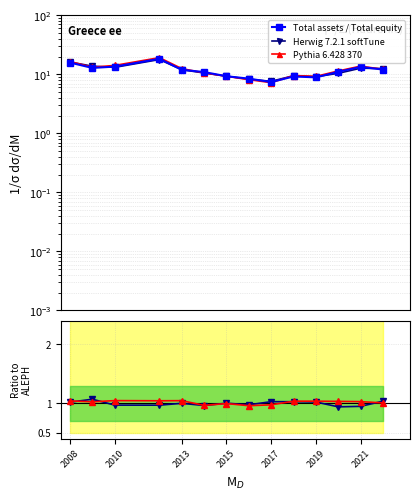

What is the sum of the Herwig 7.2.1 softTune values at 9 and 2008?

2.1